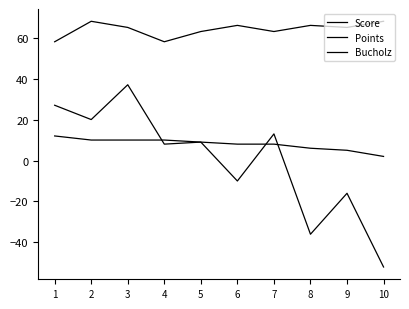

At which label does Points reach its minimum?

10